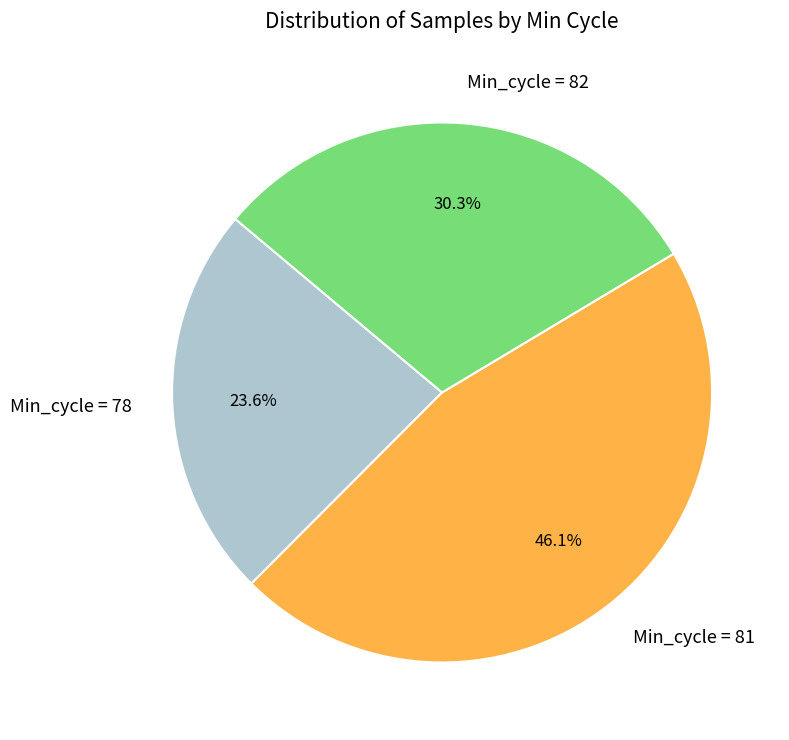

How many segments does this pie chart have?

3